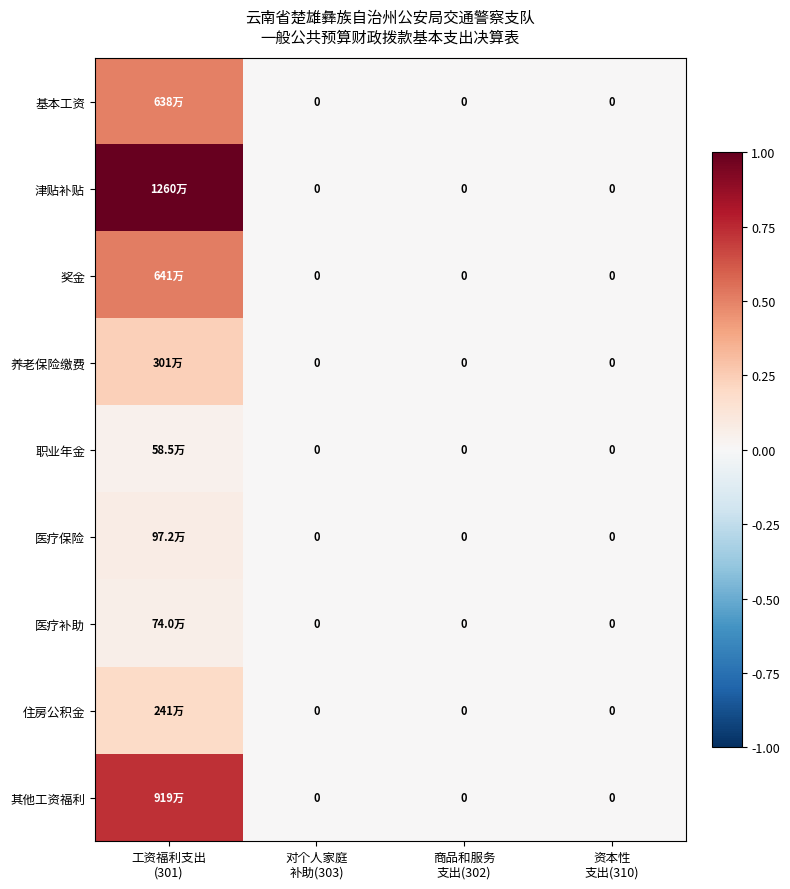

Which has a higher value, 对个人家庭
补助(303) or 资本性
支出(310)?

对个人家庭
补助(303)